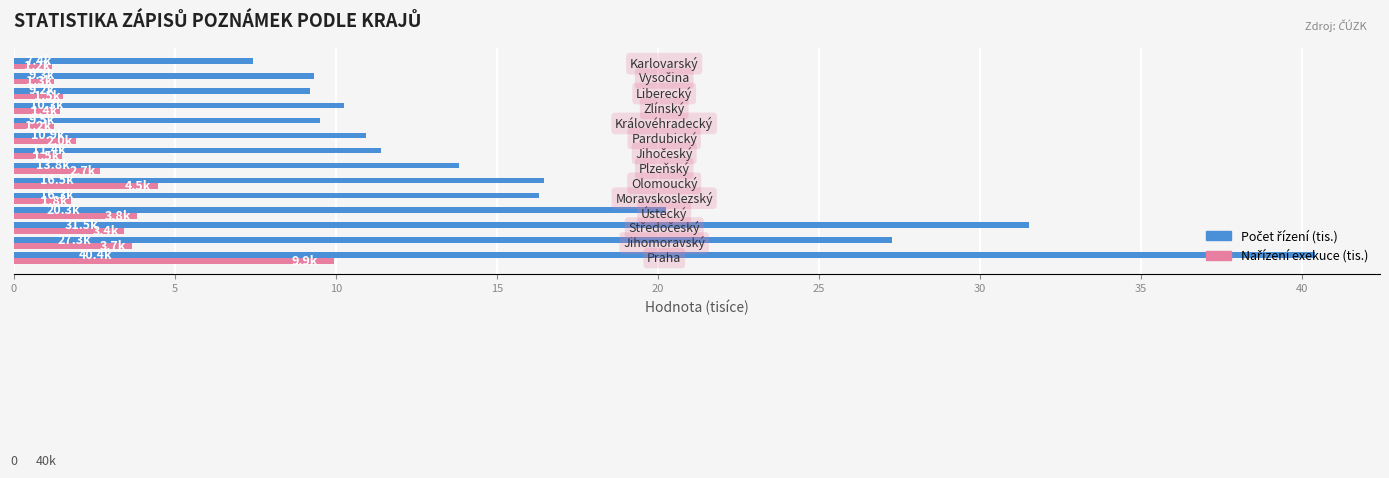

What is the smallest value displayed?

1.2